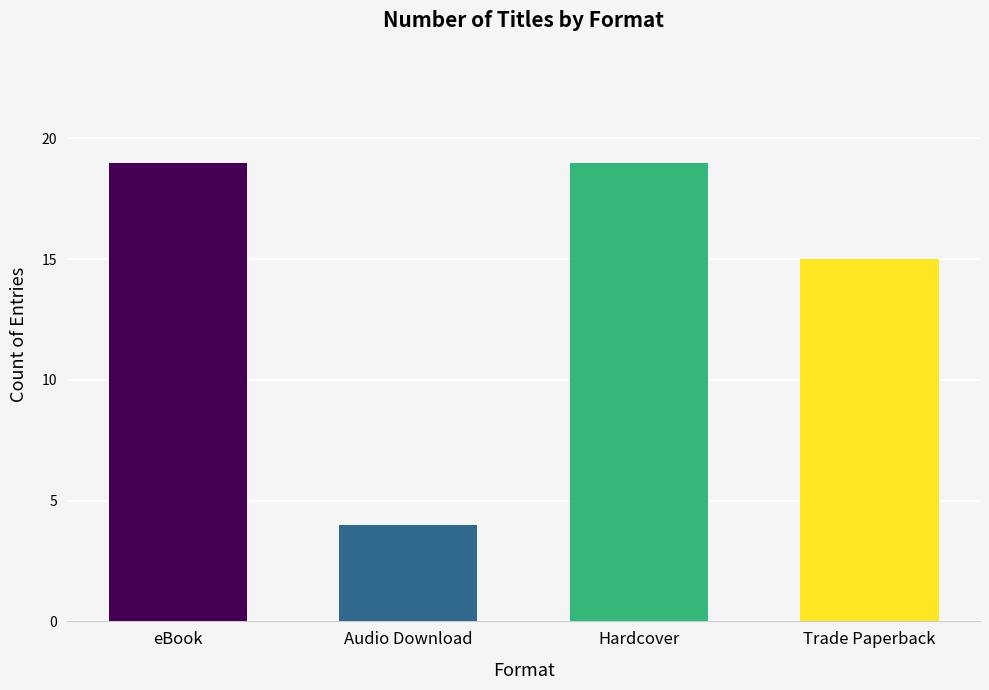

What is the label of the 3rd bar from the left?

Hardcover